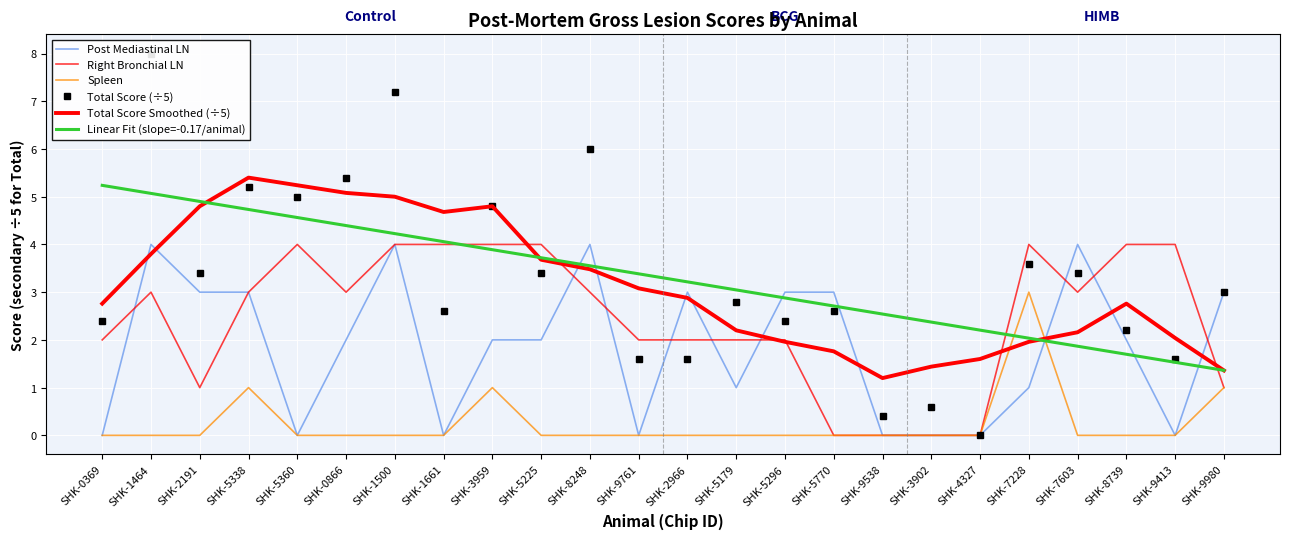

Reading right to left, what are all the values shown in this chart?

Post Mediastinal LN: SHK-9980=3.0	SHK-9413=0.0	SHK-8739=2.0	SHK-7603=4.0	SHK-7228=1.0	SHK-4327=0.0	SHK-3902=0.0	SHK-9538=0.0	SHK-5770=3.0	SHK-5296=3.0	SHK-5179=1.0	SHK-2966=3.0	SHK-9761=0.0	SHK-8248=4.0	SHK-5225=2.0	SHK-3959=2.0	SHK-1661=0.0	SHK-1500=4.0	SHK-0866=2.0	SHK-5360=0.0	SHK-5338=3.0	SHK-2191=3.0	SHK-1464=4.0	SHK-0369=0.0
Right Bronchial LN: SHK-9980=1.0	SHK-9413=4.0	SHK-8739=4.0	SHK-7603=3.0	SHK-7228=4.0	SHK-4327=0.0	SHK-3902=0.0	SHK-9538=0.0	SHK-5770=0.0	SHK-5296=2.0	SHK-5179=2.0	SHK-2966=2.0	SHK-9761=2.0	SHK-8248=3.0	SHK-5225=4.0	SHK-3959=4.0	SHK-1661=4.0	SHK-1500=4.0	SHK-0866=3.0	SHK-5360=4.0	SHK-5338=3.0	SHK-2191=1.0	SHK-1464=3.0	SHK-0369=2.0
Spleen: SHK-9980=1.0	SHK-9413=0.0	SHK-8739=0.0	SHK-7603=0.0	SHK-7228=3.0	SHK-4327=0.0	SHK-3902=0.0	SHK-9538=0.0	SHK-5770=0.0	SHK-5296=0.0	SHK-5179=0.0	SHK-2966=0.0	SHK-9761=0.0	SHK-8248=0.0	SHK-5225=0.0	SHK-3959=1.0	SHK-1661=0.0	SHK-1500=0.0	SHK-0866=0.0	SHK-5360=0.0	SHK-5338=1.0	SHK-2191=0.0	SHK-1464=0.0	SHK-0369=0.0
Total Score (÷5): SHK-9980=3.0	SHK-9413=1.6	SHK-8739=2.2	SHK-7603=3.4	SHK-7228=3.6	SHK-4327=0.0	SHK-3902=0.6	SHK-9538=0.4	SHK-5770=2.6	SHK-5296=2.4	SHK-5179=2.8	SHK-2966=1.6	SHK-9761=1.6	SHK-8248=6.0	SHK-5225=3.4	SHK-3959=4.8	SHK-1661=2.6	SHK-1500=7.2	SHK-0866=5.4	SHK-5360=5.0	SHK-5338=5.2	SHK-2191=3.4	SHK-1464=8.0	SHK-0369=2.4
Total Score Smoothed (÷5): SHK-9980=1.4	SHK-9413=2.0	SHK-8739=2.8	SHK-7603=2.2	SHK-7228=2.0	SHK-4327=1.6	SHK-3902=1.4	SHK-9538=1.2	SHK-5770=1.8	SHK-5296=2.0	SHK-5179=2.2	SHK-2966=2.9	SHK-9761=3.1	SHK-8248=3.5	SHK-5225=3.7	SHK-3959=4.8	SHK-1661=4.7	SHK-1500=5.0	SHK-0866=5.1	SHK-5360=5.2	SHK-5338=5.4	SHK-2191=4.8	SHK-1464=3.8	SHK-0369=2.8
Linear Fit (slope=-0.17/animal): SHK-9980=1.4	SHK-9413=1.5	SHK-8739=1.7	SHK-7603=1.9	SHK-7228=2.0	SHK-4327=2.2	SHK-3902=2.4	SHK-9538=2.5	SHK-5770=2.7	SHK-5296=2.9	SHK-5179=3.0	SHK-2966=3.2	SHK-9761=3.4	SHK-8248=3.6	SHK-5225=3.7	SHK-3959=3.9	SHK-1661=4.1	SHK-1500=4.2	SHK-0866=4.4	SHK-5360=4.6	SHK-5338=4.7	SHK-2191=4.9	SHK-1464=5.1	SHK-0369=5.2